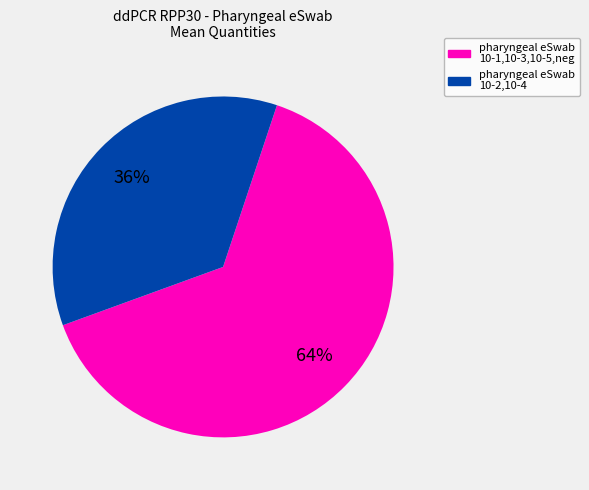

Count the number of slices in the pie.

2